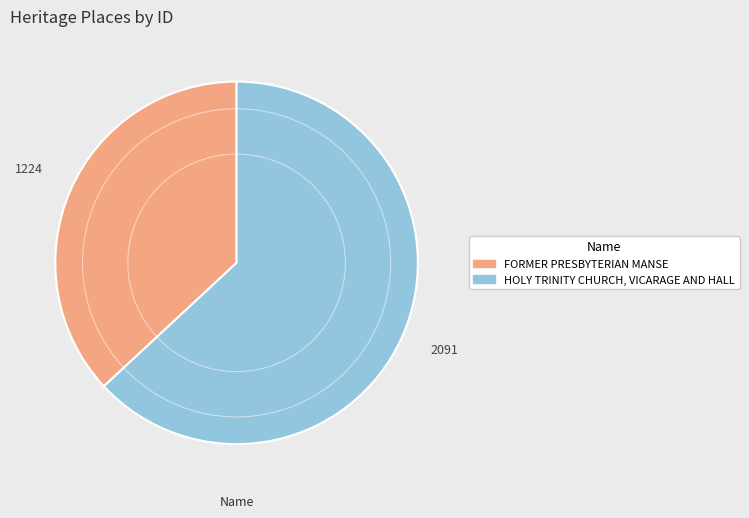

Which category accounts for the majority?

HOLY TRINITY CHURCH, VICARAGE AND HALL